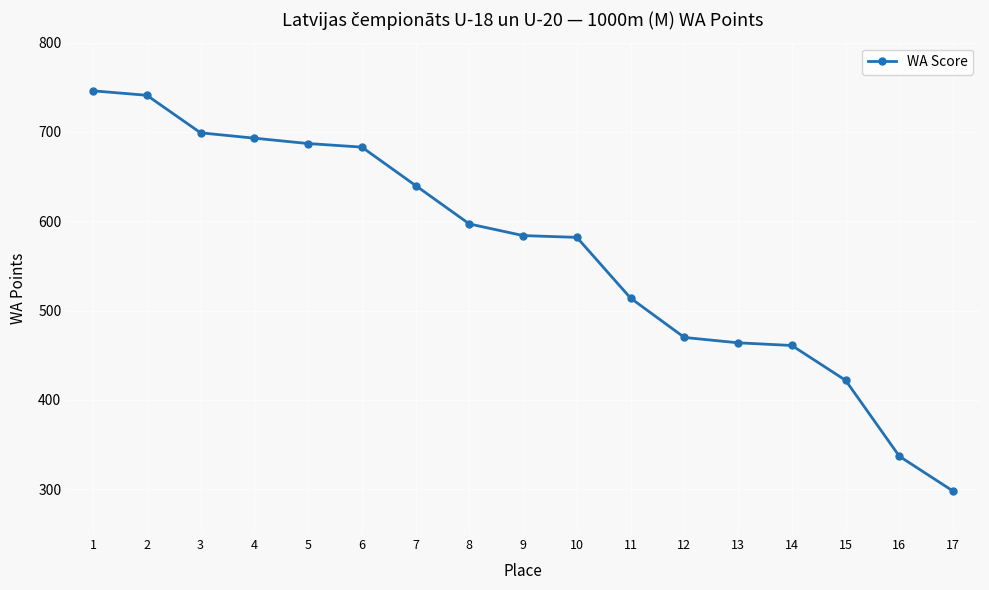

What is the change in value from 4 to 17?

-395